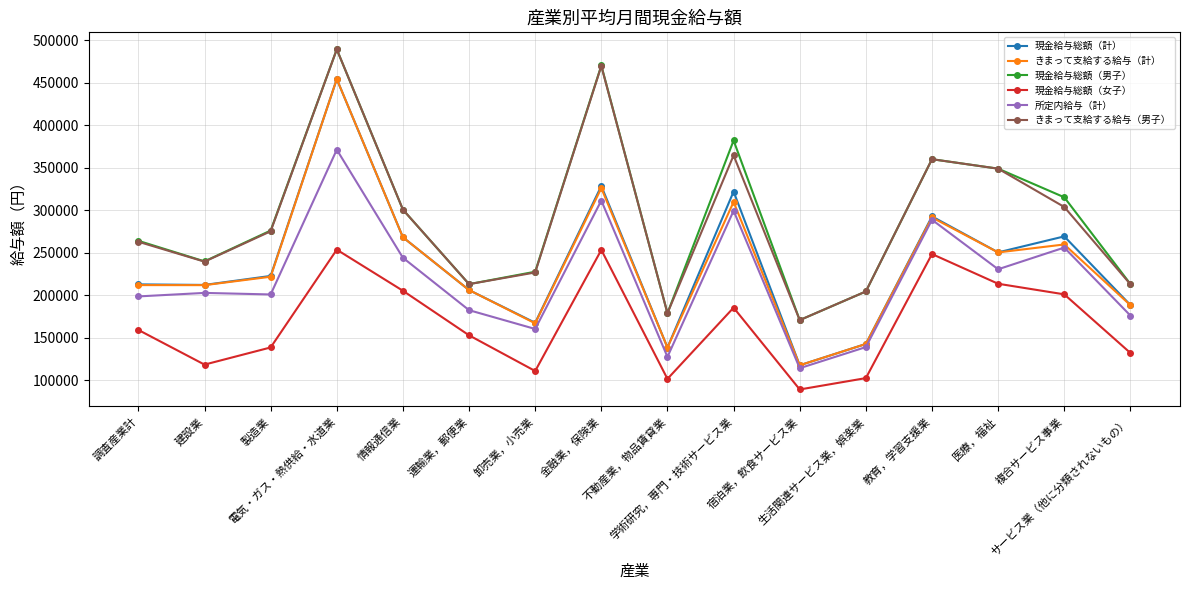

How many distinct data groups are displayed?

6